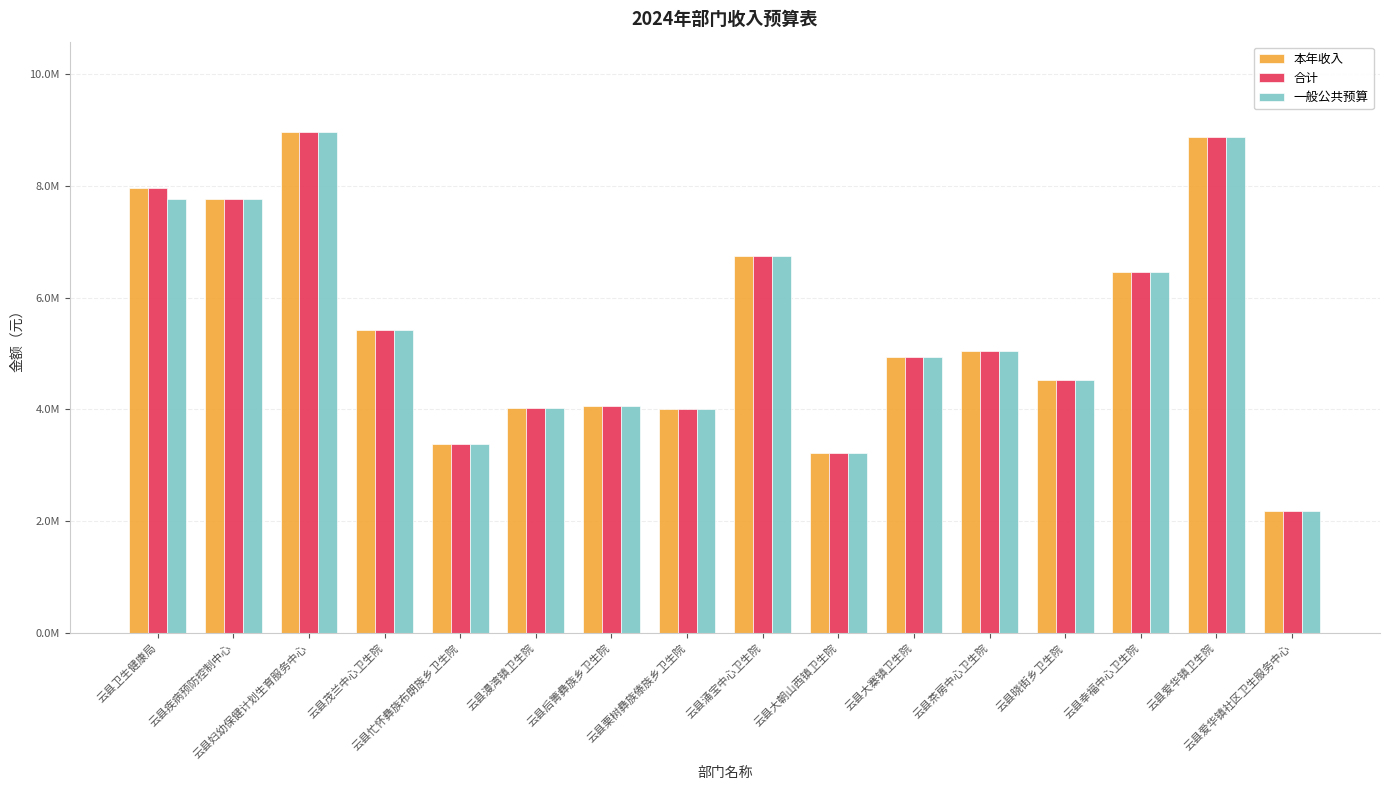

What are all the series names shown in the legend?

本年收入, 合计, 一般公共预算